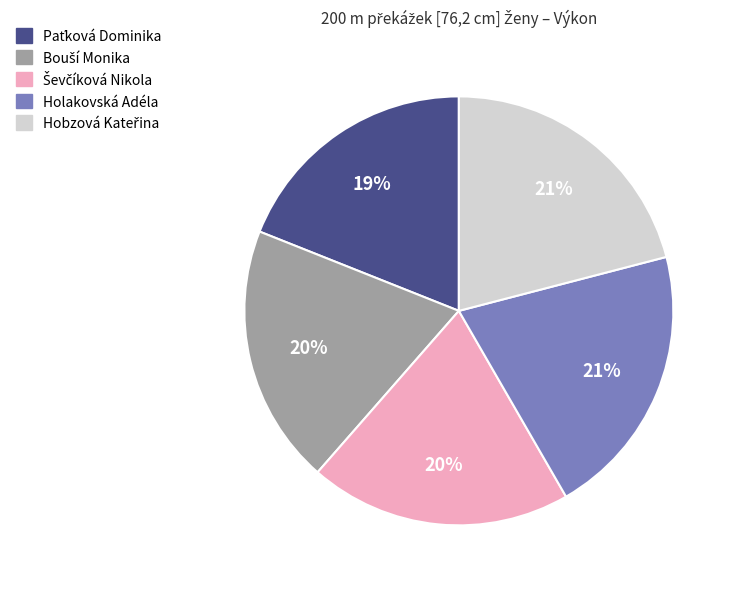

To the nearest percent, what is the difference between the largest and smallest slice percentages?

2%